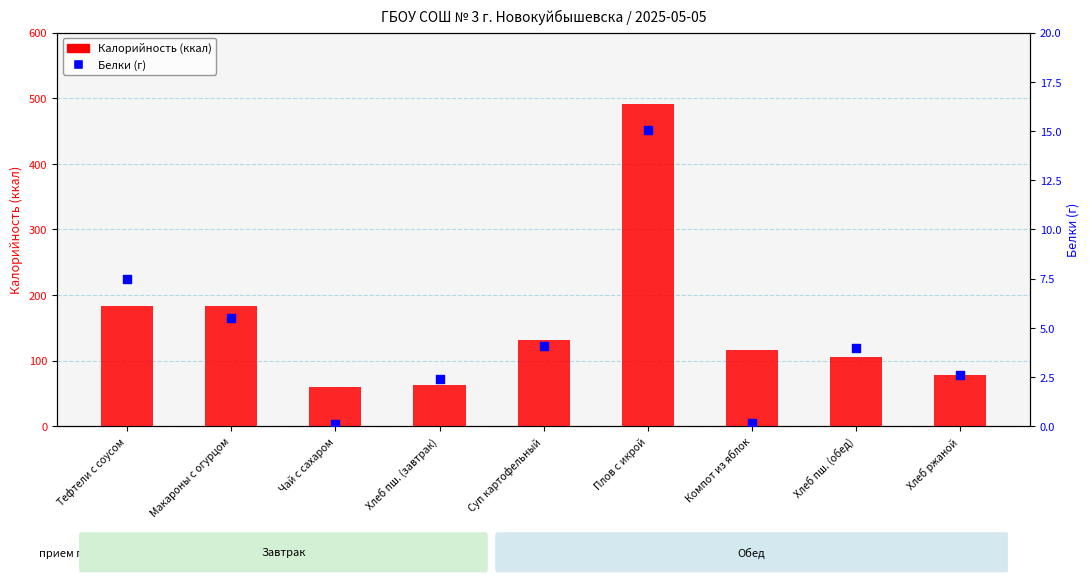

Which series has the largest Y range (max minus min)?

Калорийность